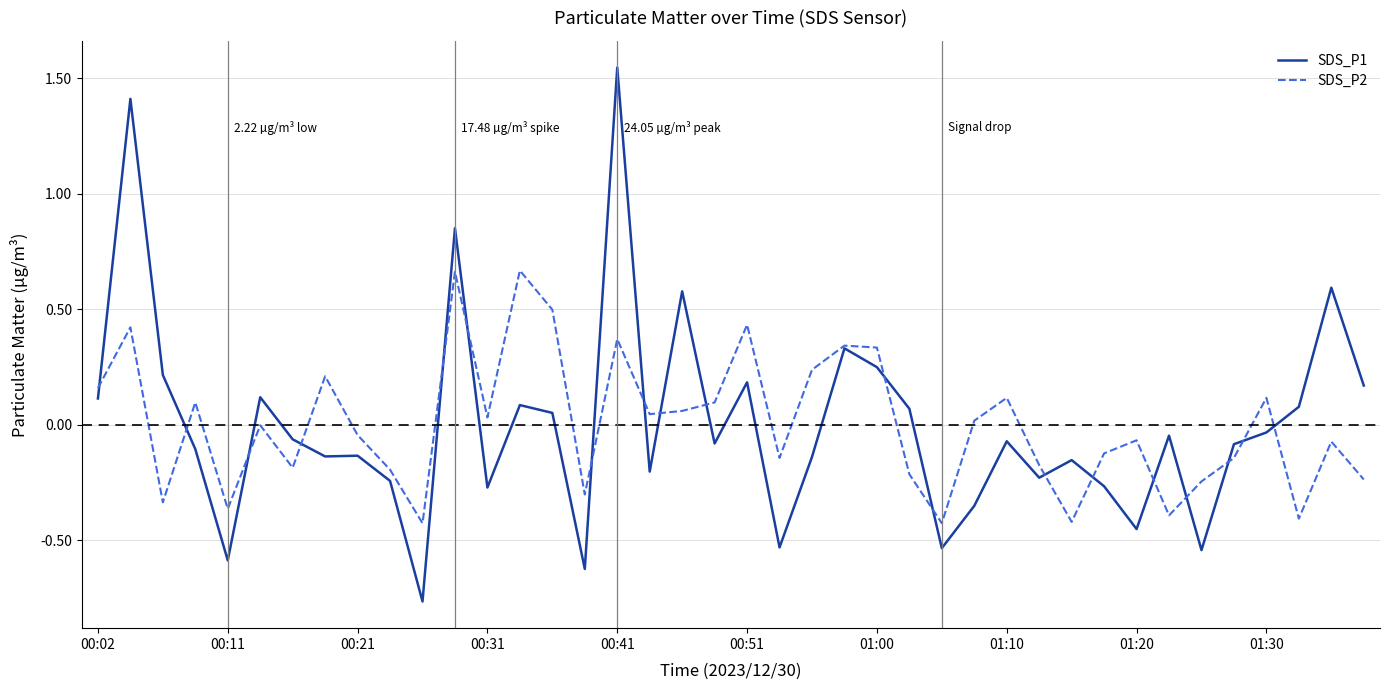

Rank the series by their maximum value, from highest to lowest.

SDS_P1, SDS_P2